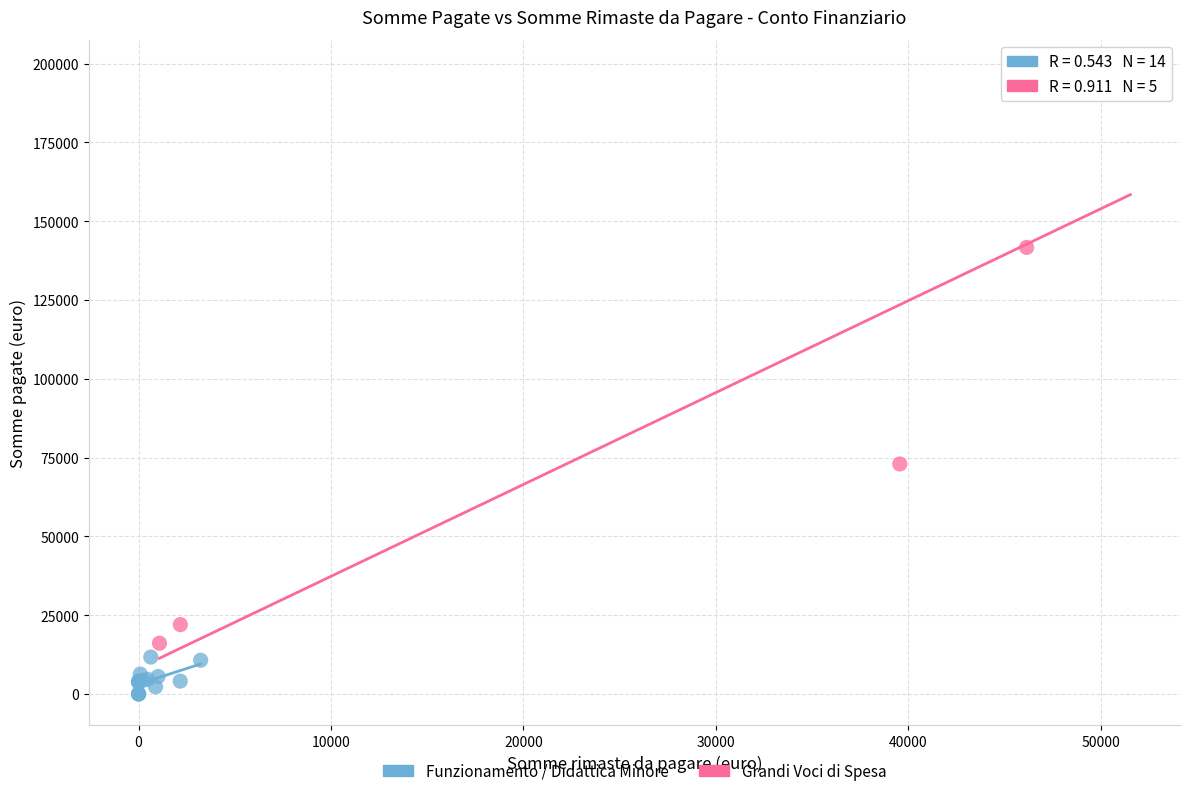

What are all the series names shown in the legend?

Funzionamento / Didattica Minore, Grandi Voci di Spesa